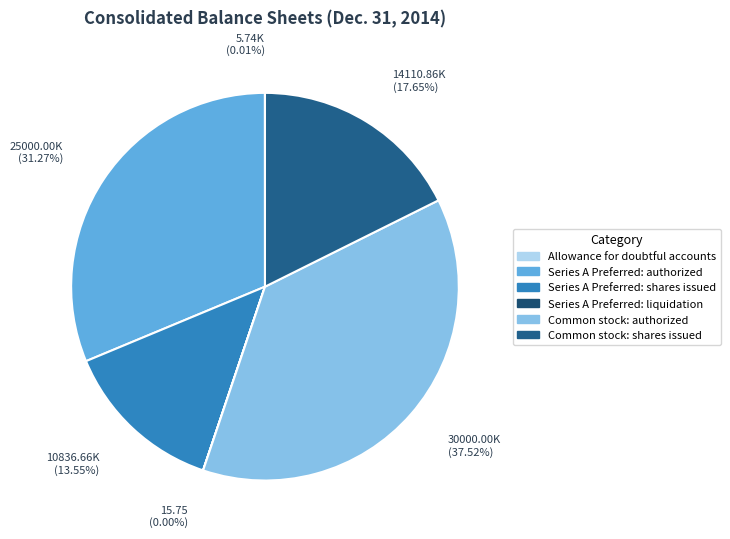

What percentage is the Common stock: shares issued slice, to the nearest percent?

18%